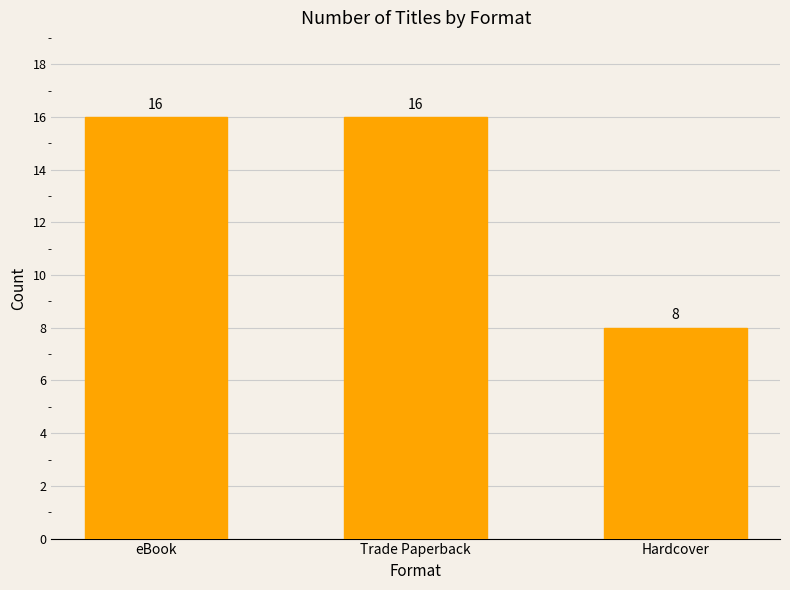

How many bars are there in total?

3